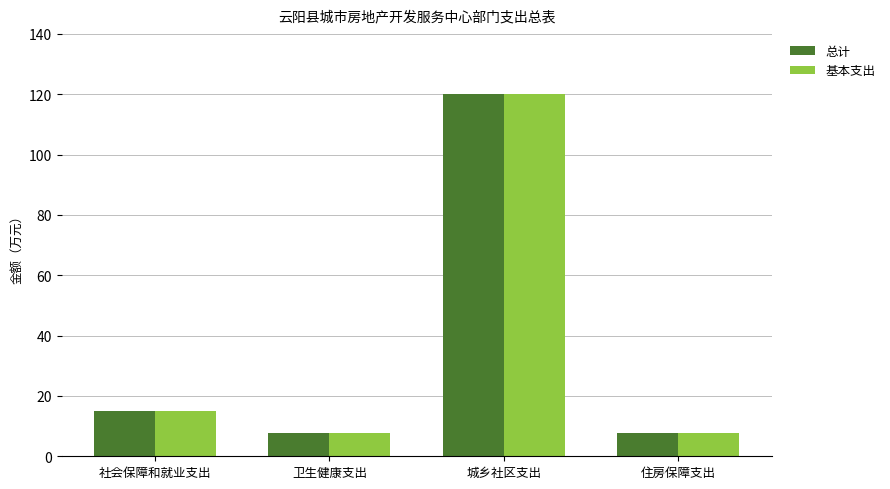

What is the total value across all series at 卫生健康支出?

15.2